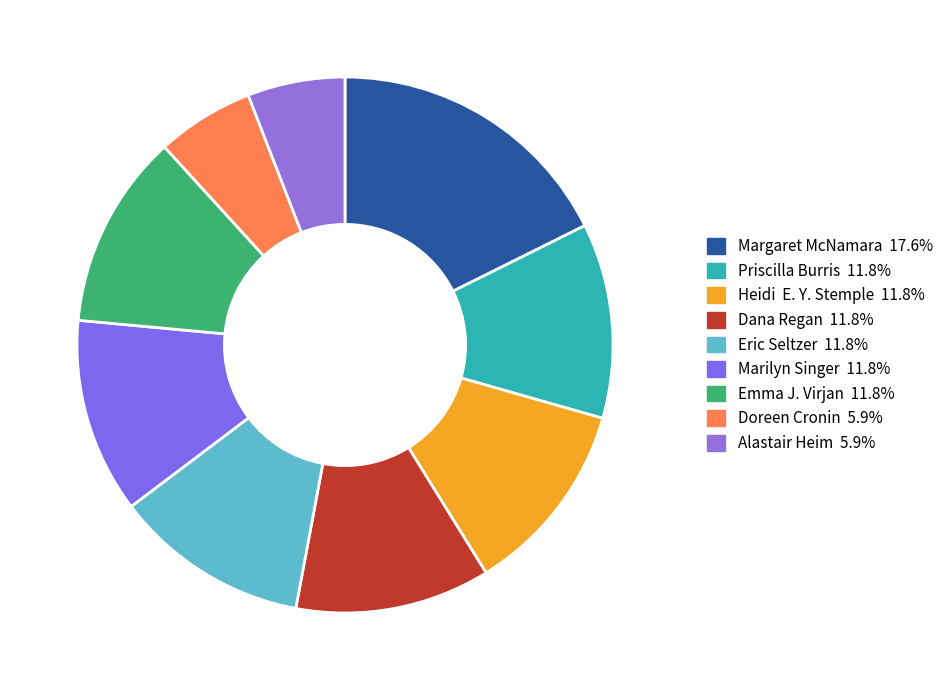

Which category has the biggest portion of the pie?

Margaret McNamara (18749671)